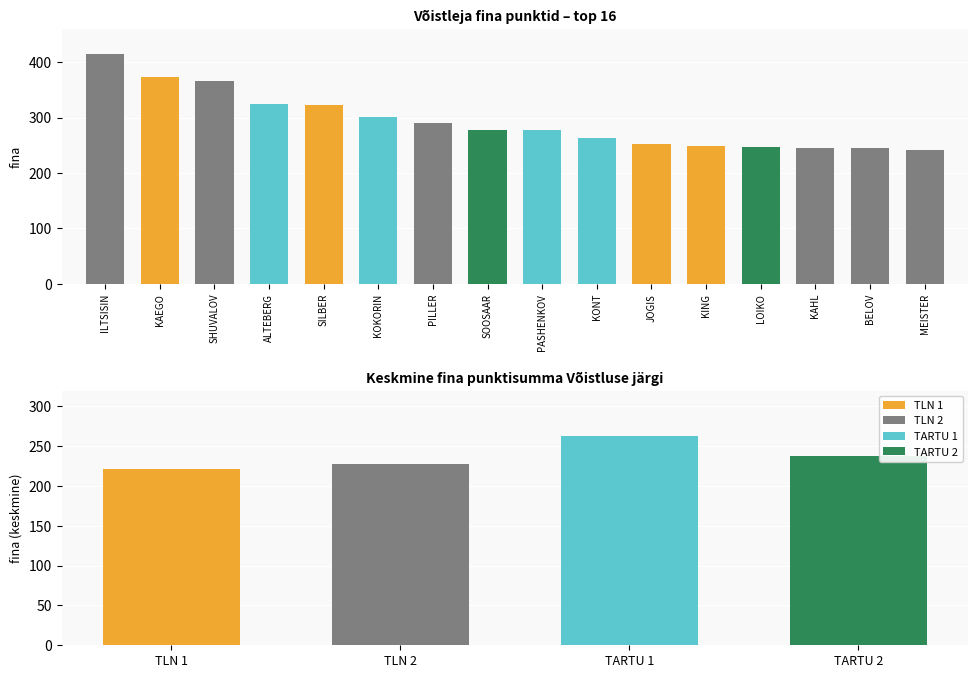

Where is the data nearest to the value 328?

ALTEBERG